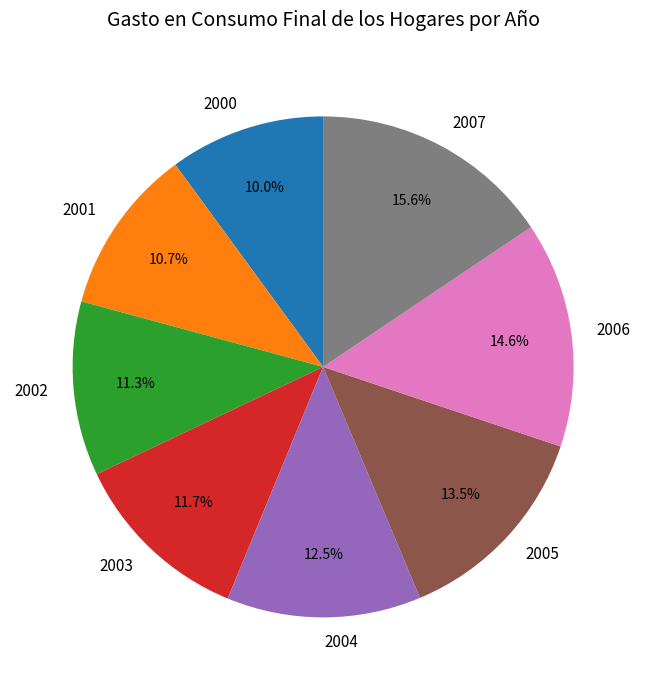

Which category has the biggest portion of the pie?

2007